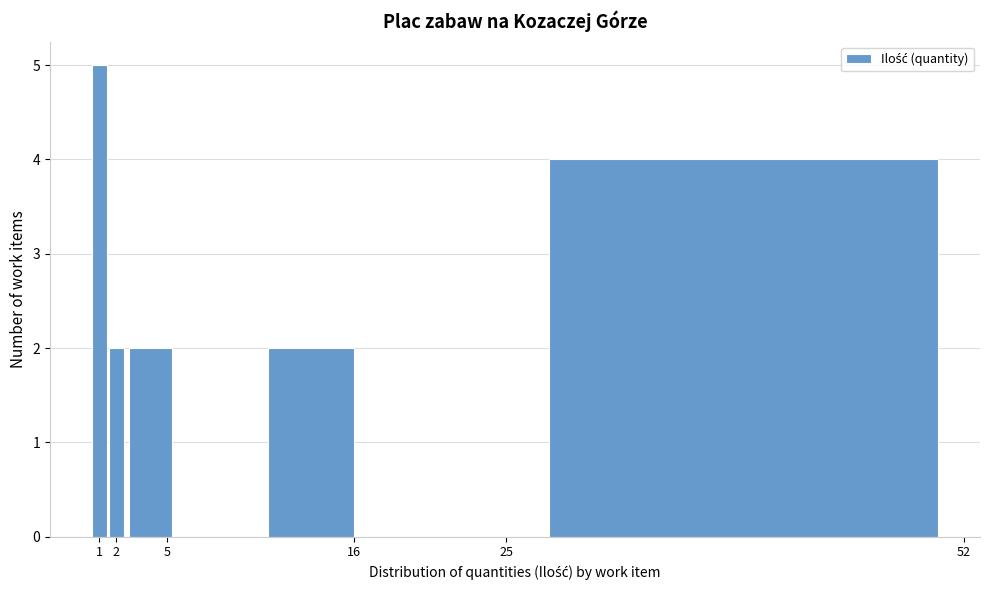

Reading left to right, transcribe this chart: for each bar, give the range it covers on the x-axis and its height. The values are not printed on the chart, so give them approximately, as read against the axis.

0.5 to 1.5: 5
1.5 to 2.5: 2
2.5 to 5.5: 2
5.5 to 10.5: 0
10.5 to 16.5: 2
16.5 to 25.5: 0
25.5 to 52.5: 4